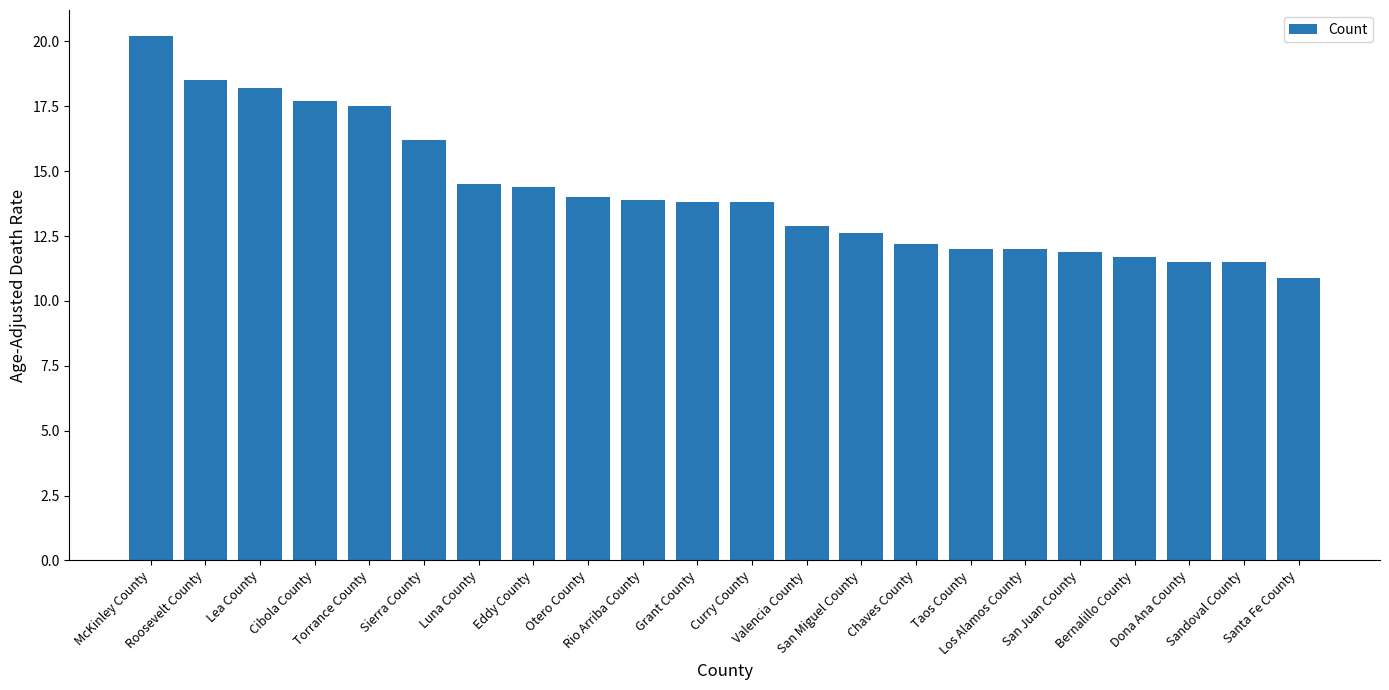

What is the label of the 20th bar from the left?

Dona Ana County